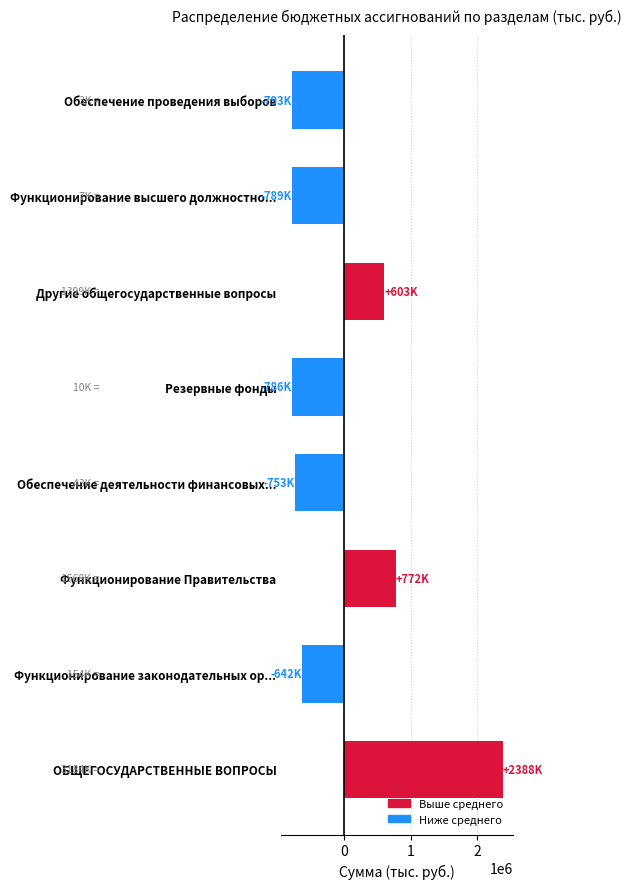

How many values are below zero?

5